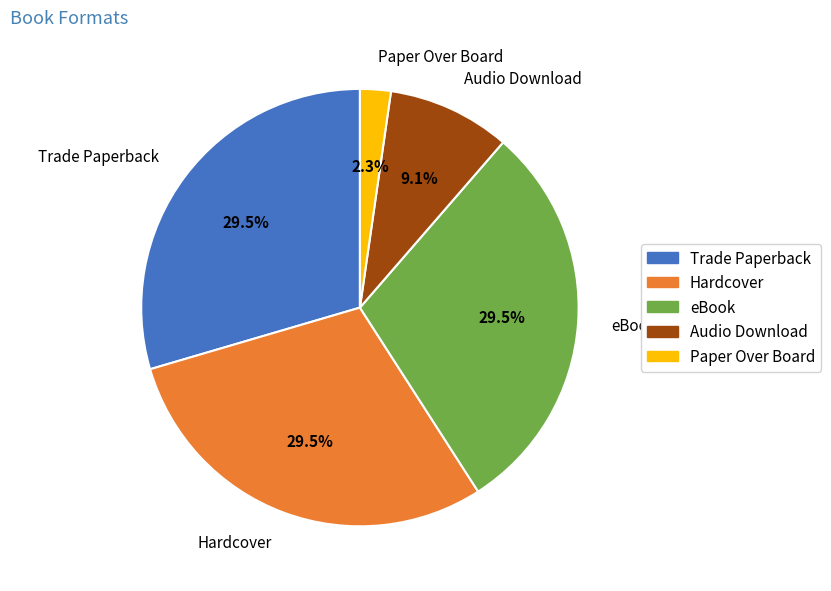

What portion of the pie excludes Trade Paperback?

70.5%